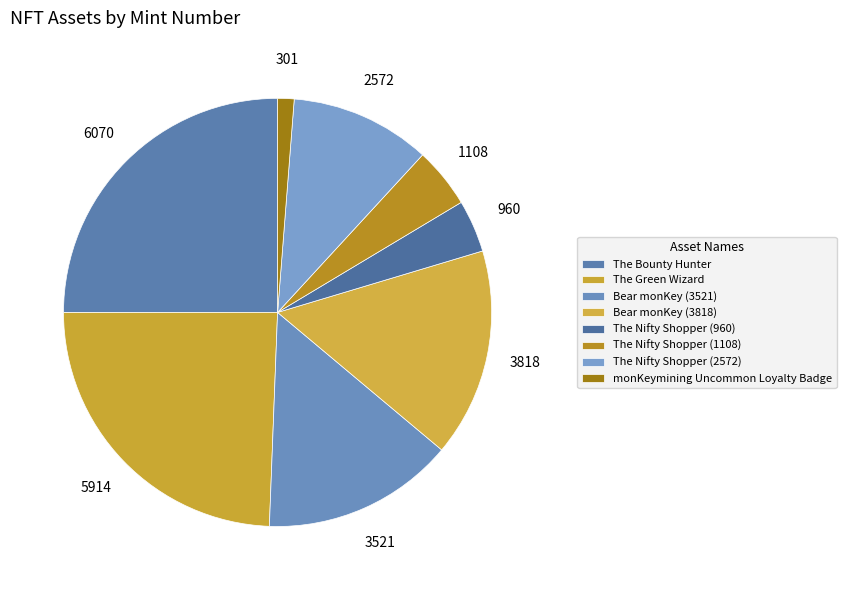

True or false: Bear monKey (3521) accounts for 1% of the total.

False